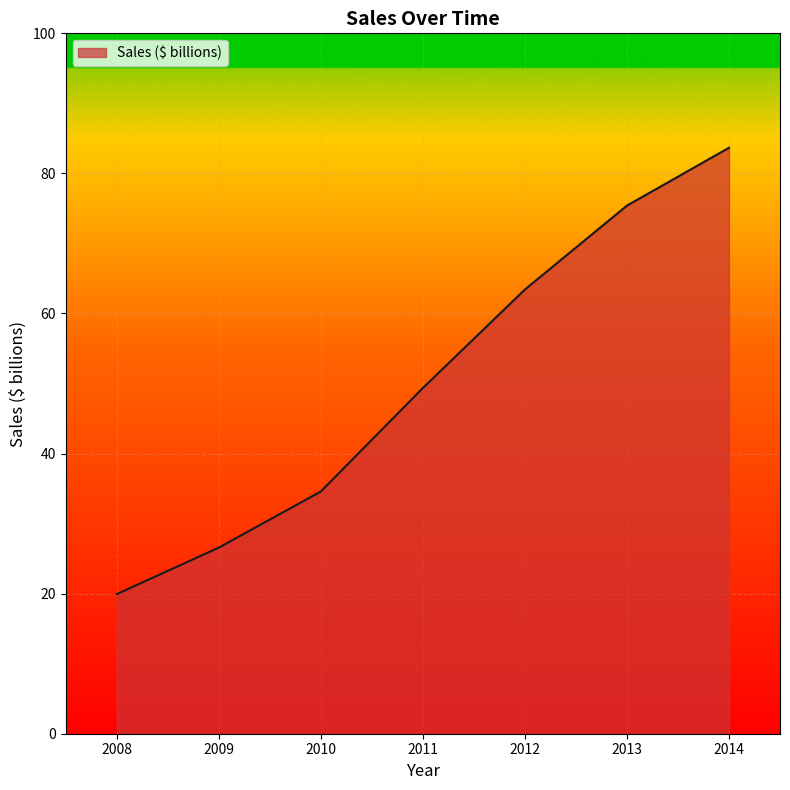

What is the difference between the values at 2011 and 2014?

34.3